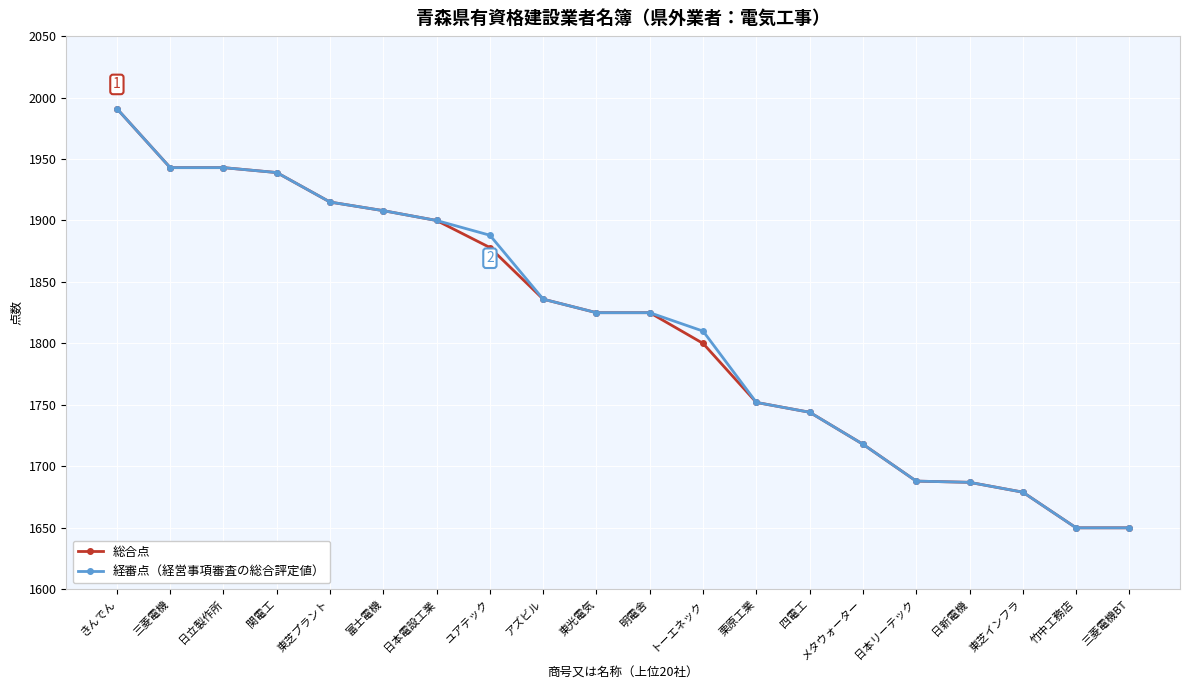

What is the label of the 19th point from the right?

三菱電機